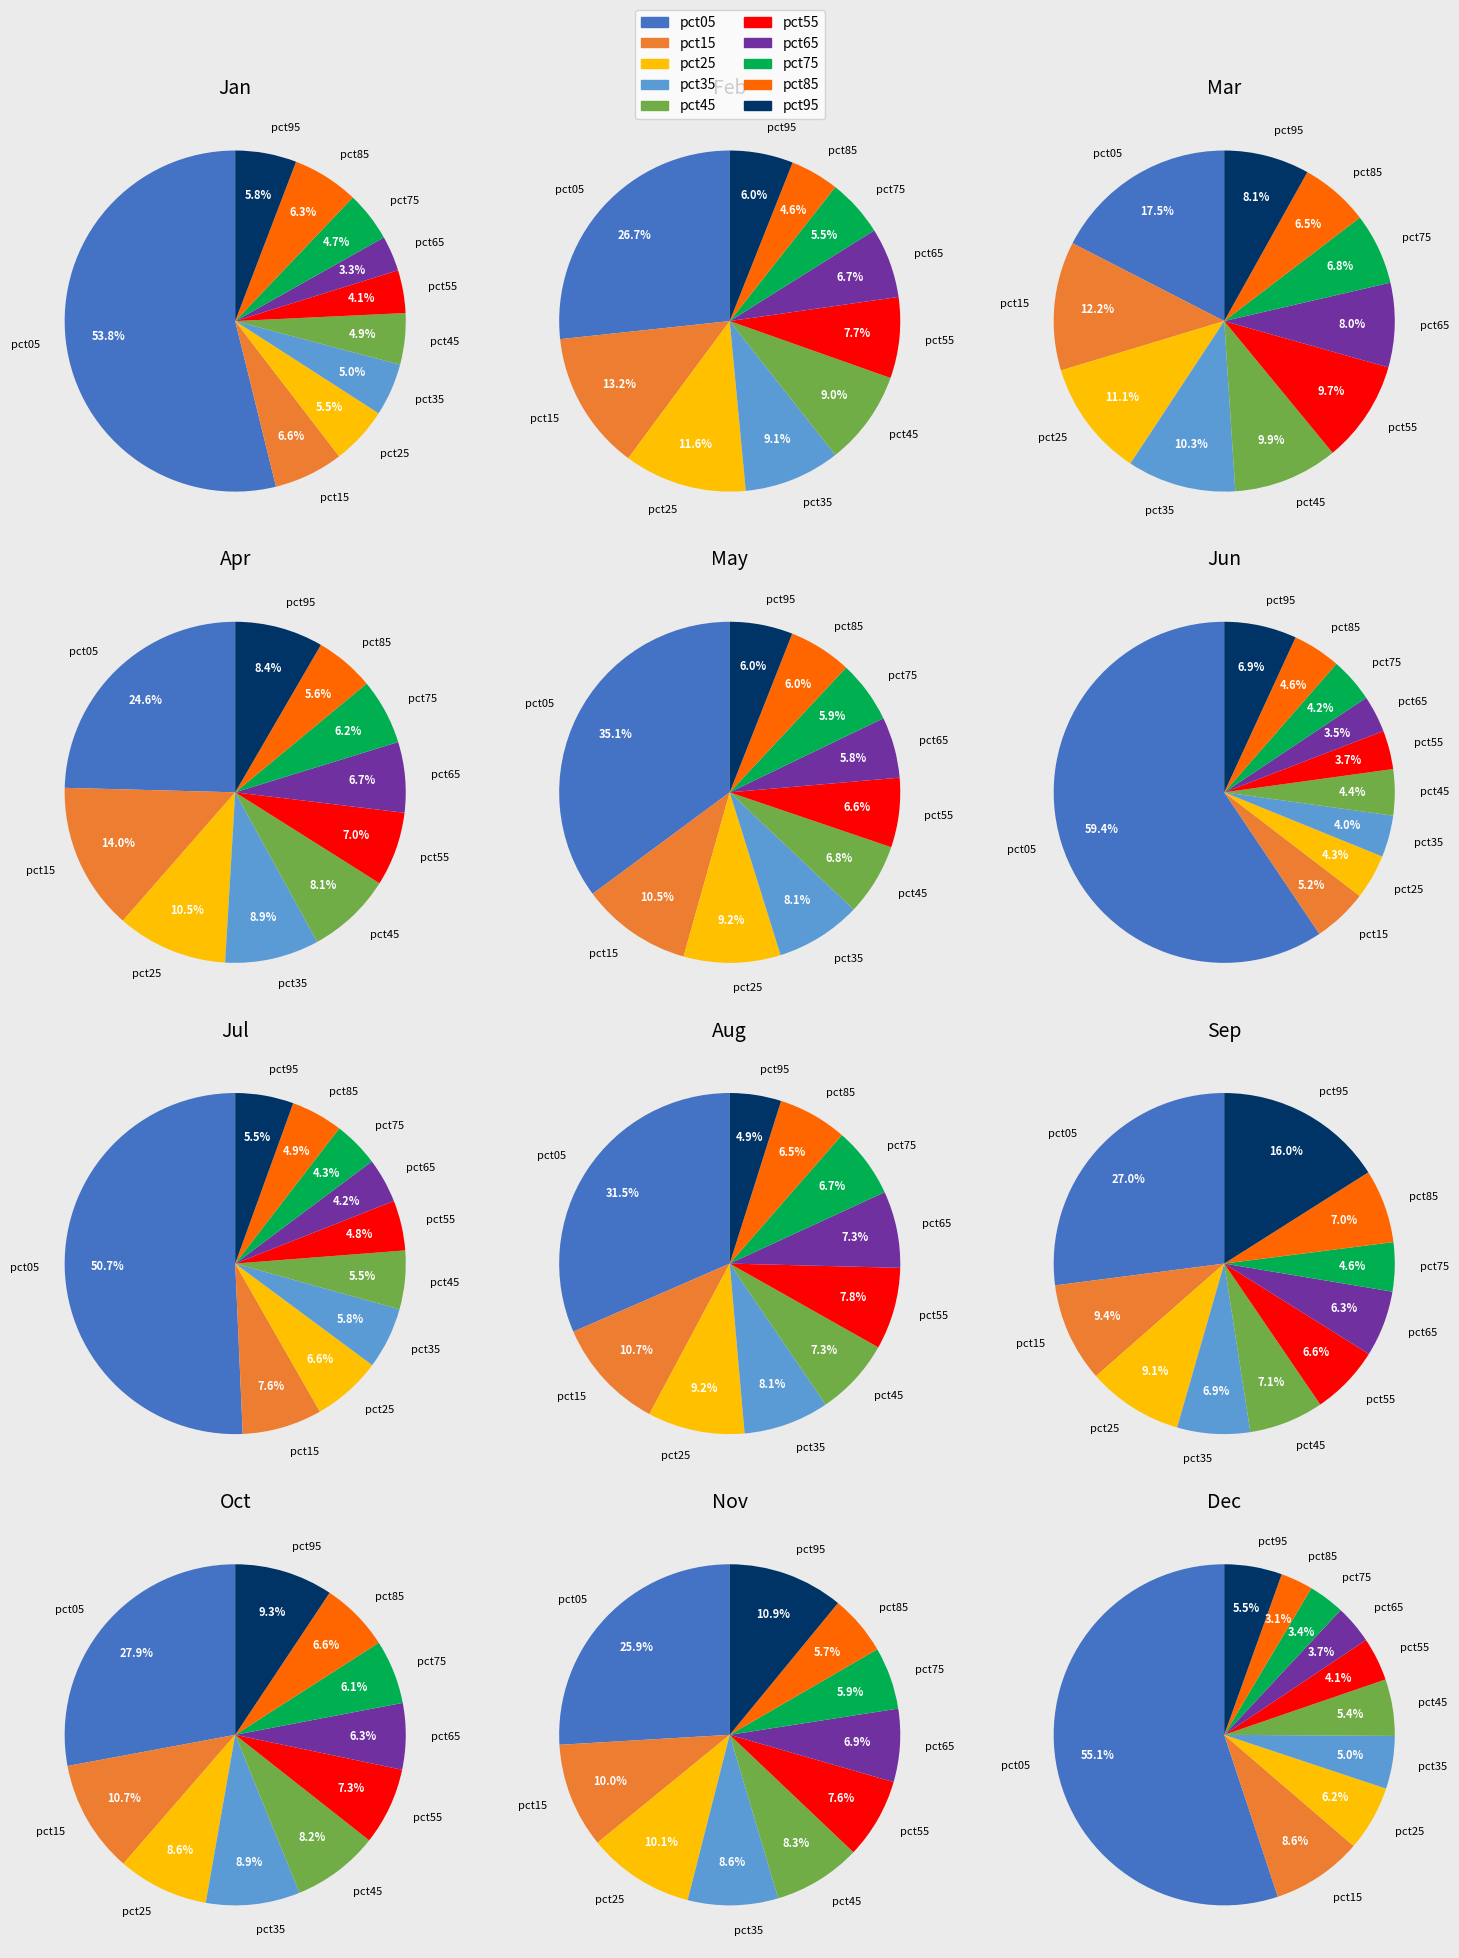

What percentage is the pct05 slice, to the nearest percent?

54%